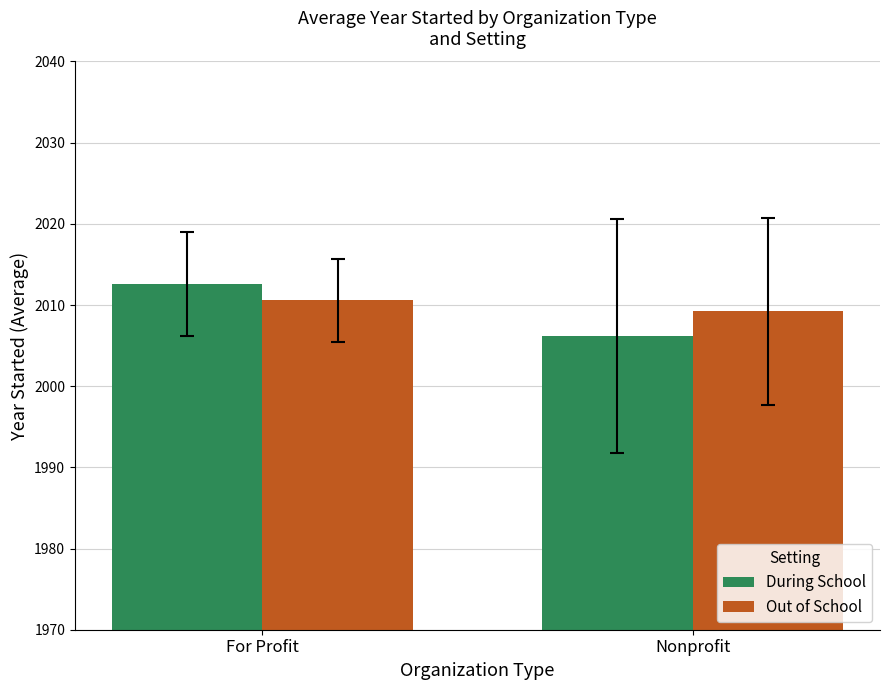

Rank the series at Nonprofit from highest to lowest value.

Out of School, During School